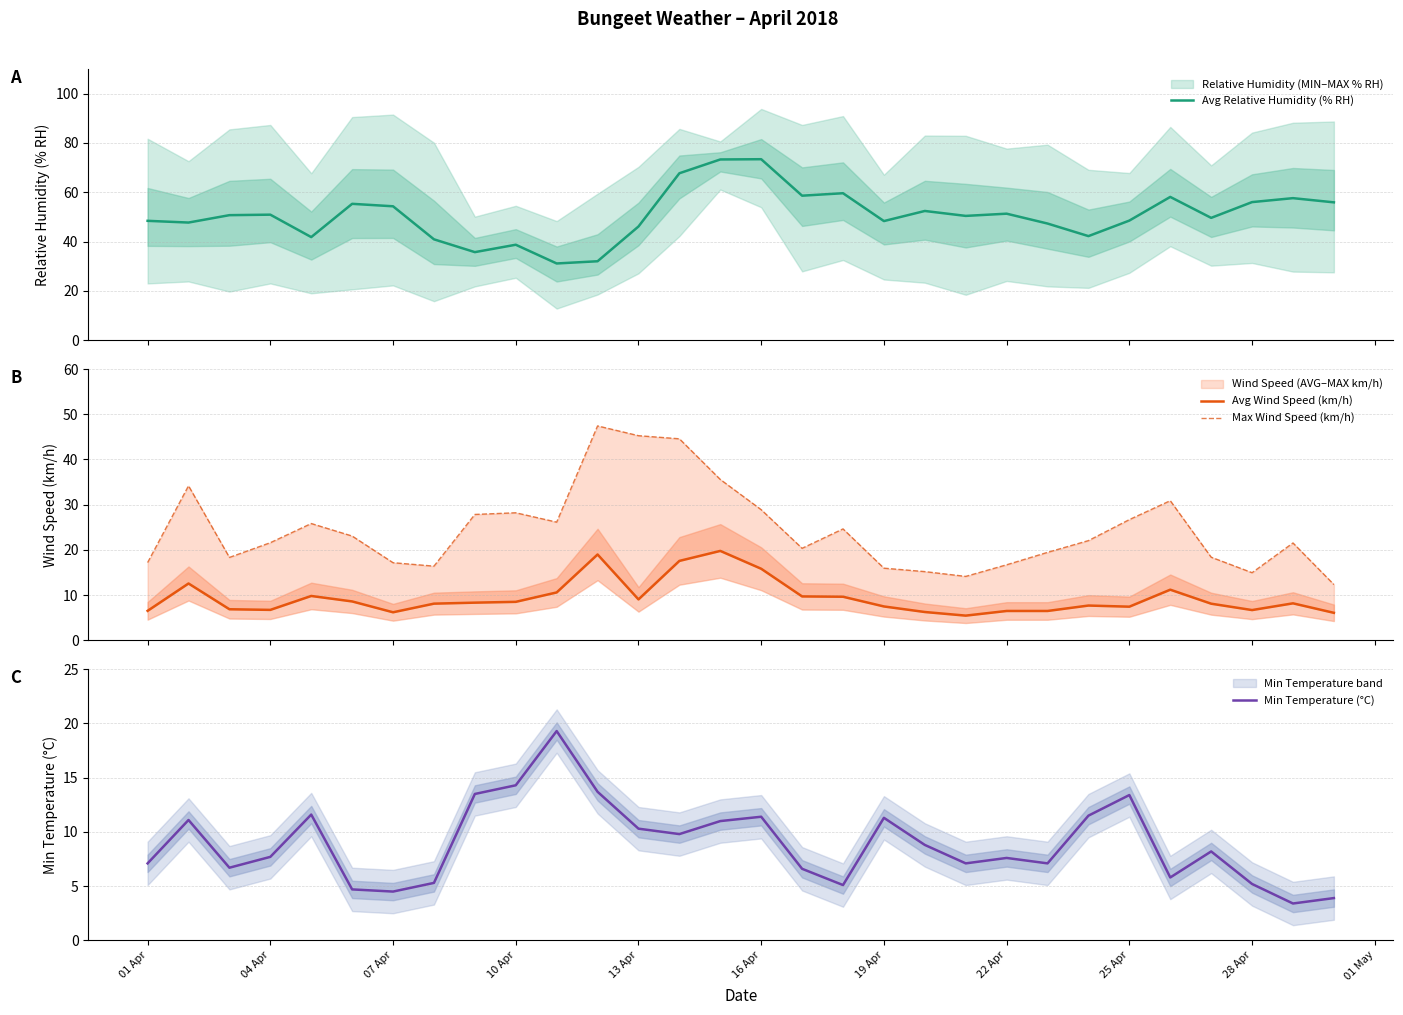

True or false: Avg Wind Speed (km/h) and Max Wind Speed (km/h) intersect in this chart.

False